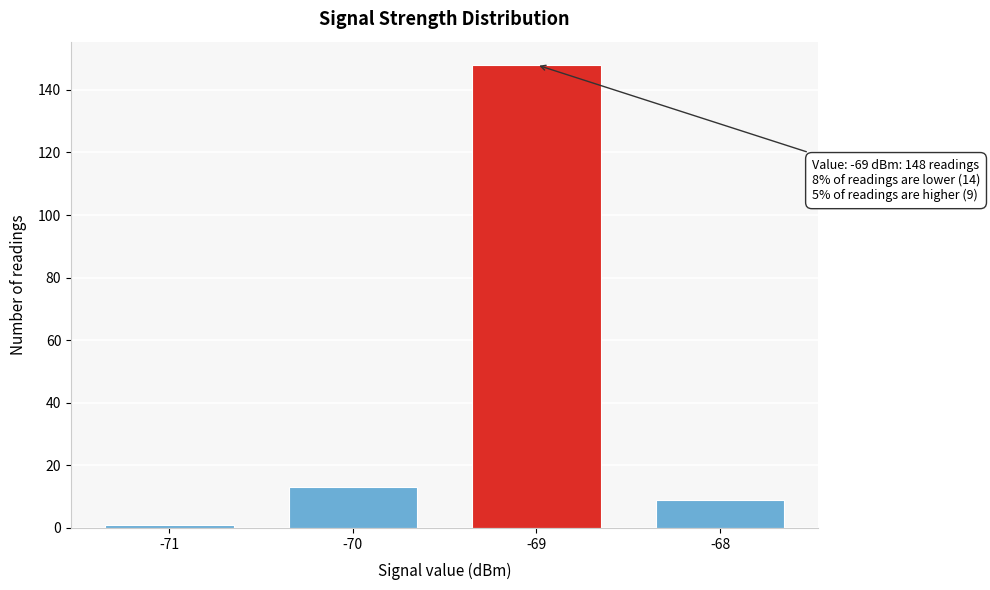

Reading left to right, transcribe all the data shown in this chart.

1	13	148	9